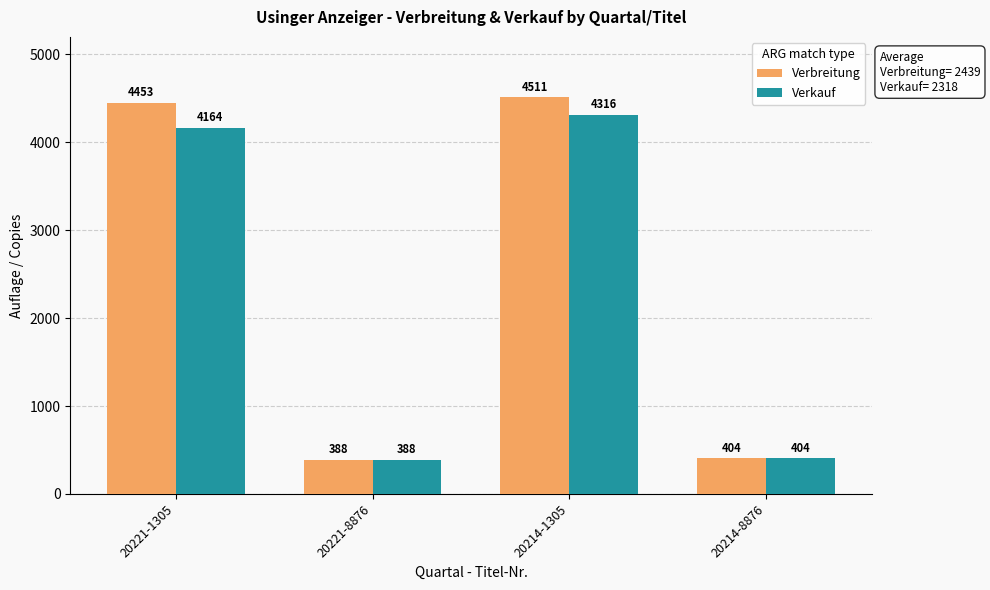

The value of Verkauf at 20221-8876 is 629. True or false?

False